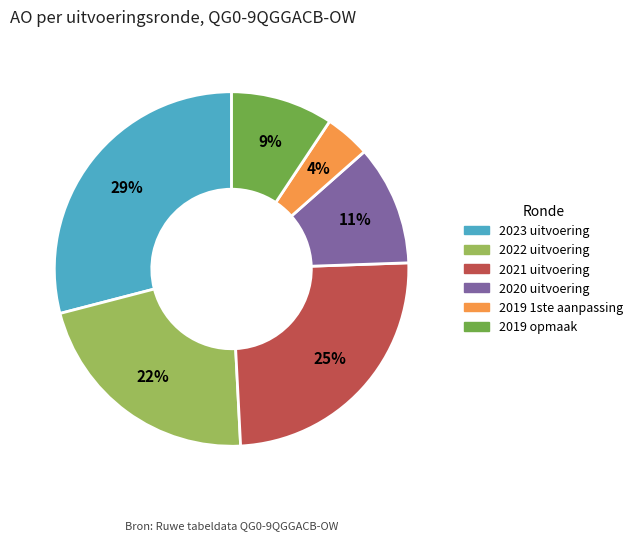

Does 2021 uitvoering account for over 50% of the chart?

No